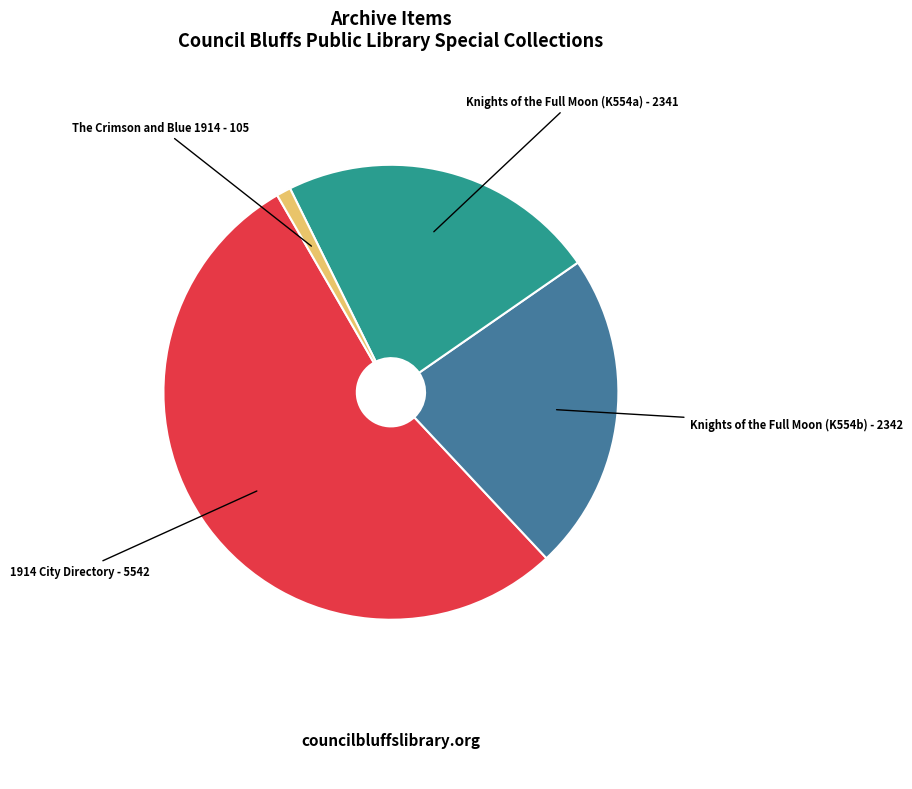

Approximately how many times larger is the value at 1914 City Directory compared to Knights of the Full Moon (K554b)?

2.4